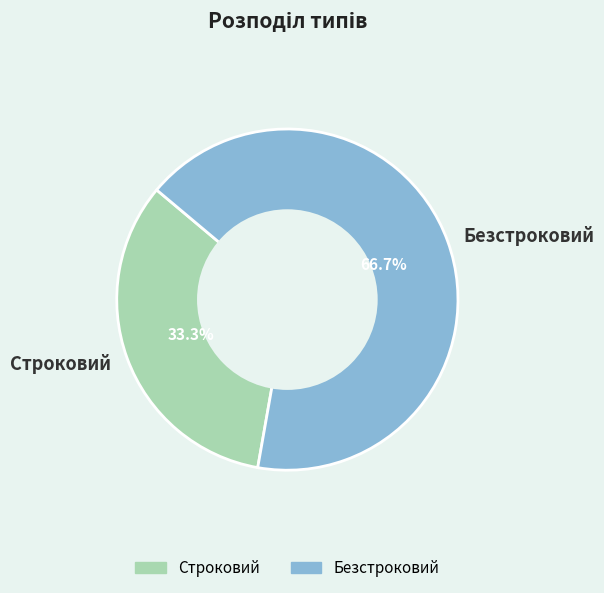

Between Строковий and Безстроковий, which is larger?

Безстроковий